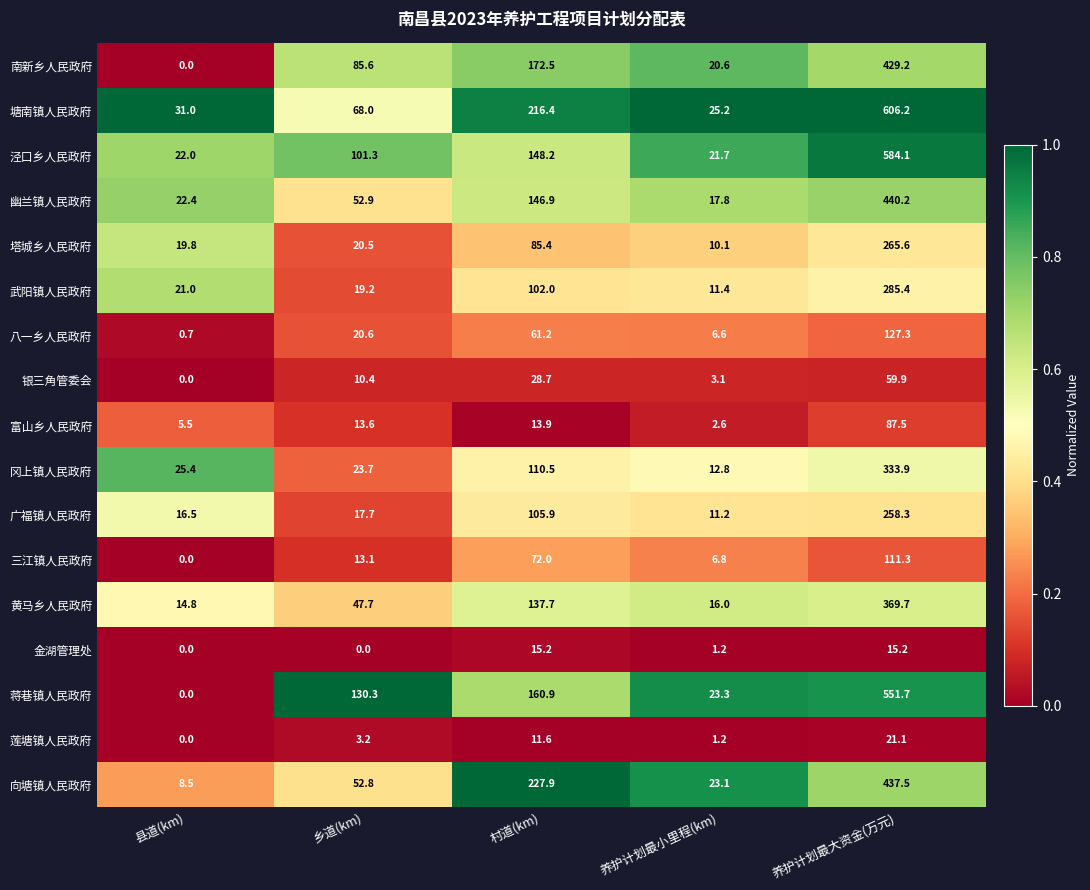

What is the spread (max minus min) of values at 乡道(km)?

130.3